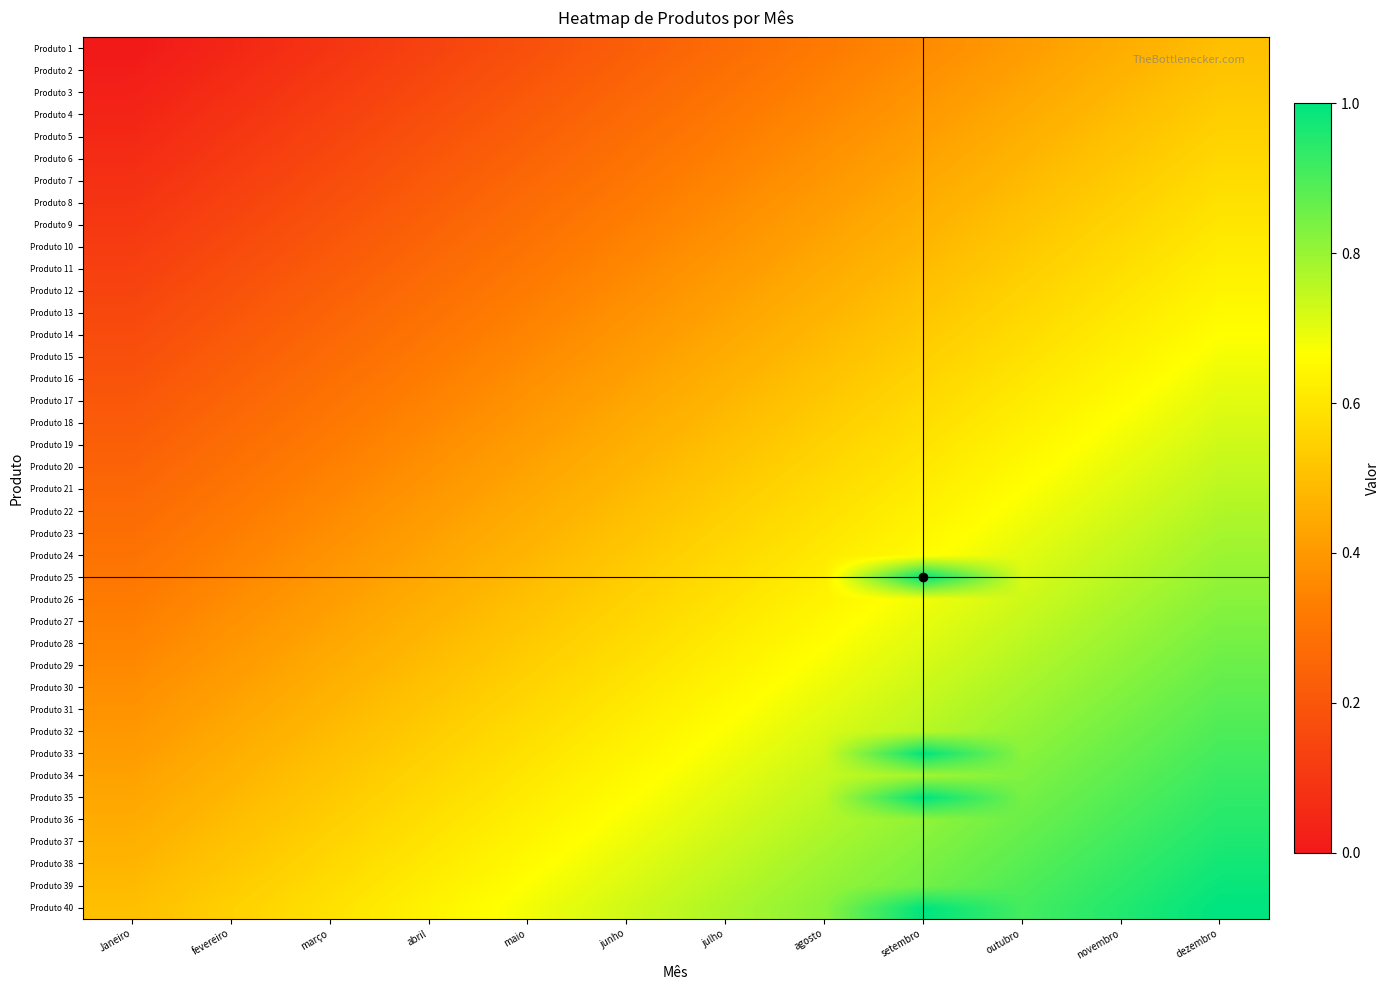

What is the total value across all series at Janeiro?

10.0